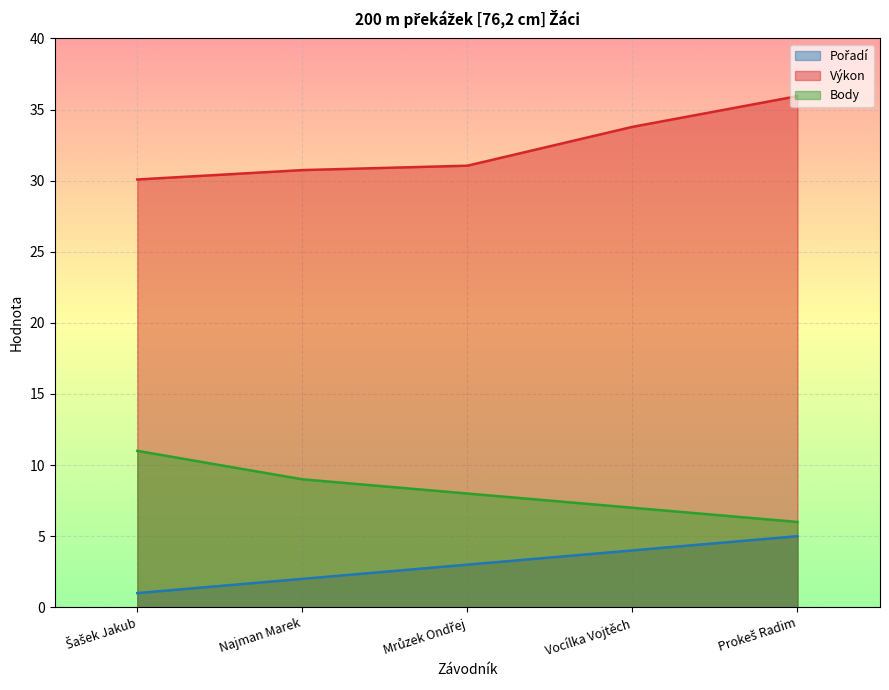

What is the sum of all Body values?

41.0